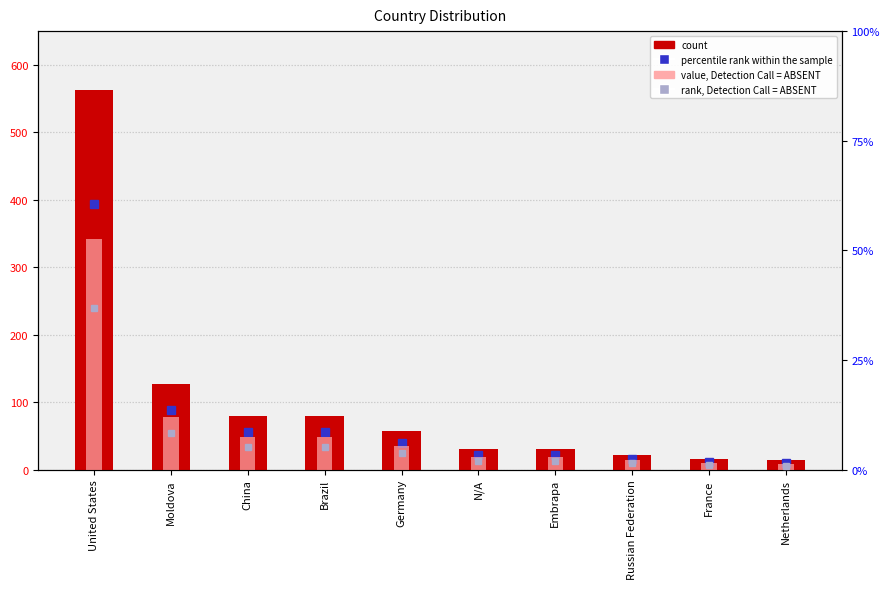

Reading left to right, transcribe all the data shown in this chart.

count: United States=562.0	Moldova=127.0	China=80.0	Brazil=79.0	Germany=57.0	N/A=31.0	Embrapa=30.0	Russian Federation=22.0	France=15.0	Netherlands=14.0
value, Detection Call = ABSENT: United States=52.7	Moldova=11.9	China=7.5	Brazil=7.4	Germany=5.3	N/A=2.9	Embrapa=2.8	Russian Federation=2.1	France=1.4	Netherlands=1.3